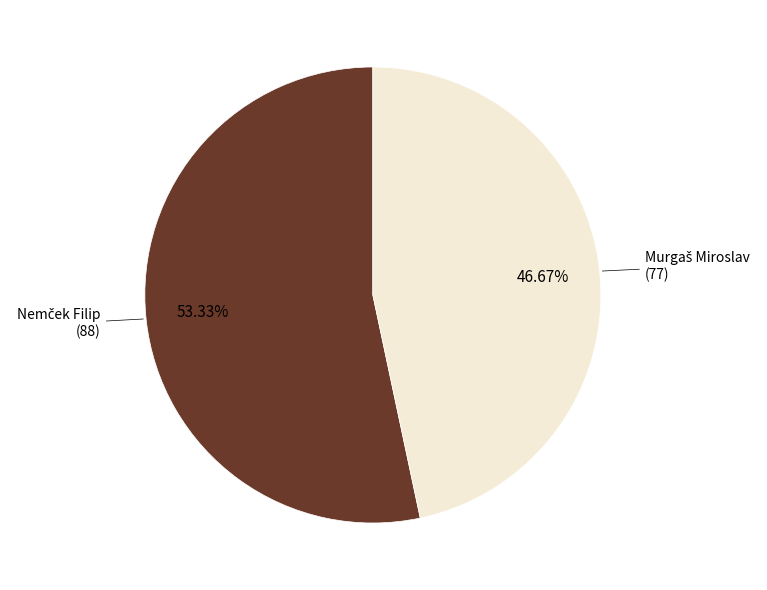

Is there a majority slice in this chart?

Yes